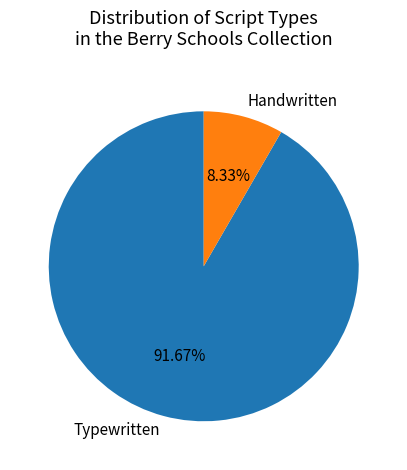

Is the sum of Handwritten and Typewritten greater than half?

Yes